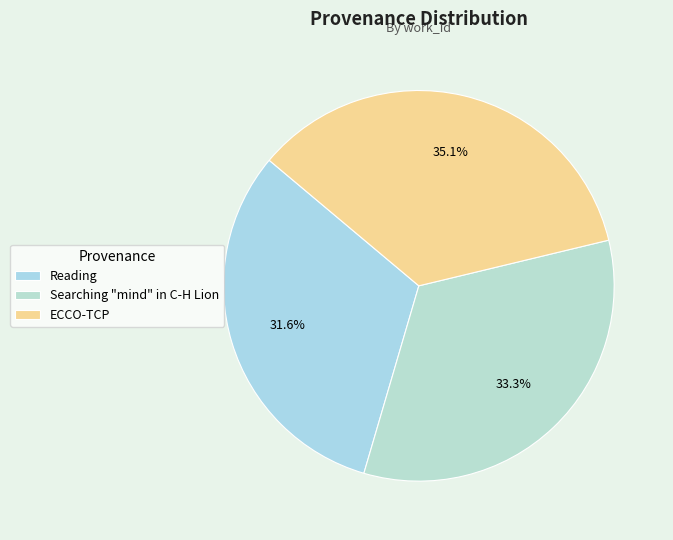

Which category has the smallest portion of the pie?

Reading